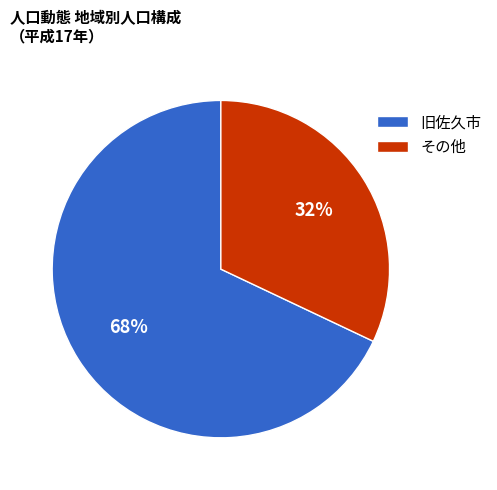

Is it true that 旧佐久市 is 68% of the pie?

True